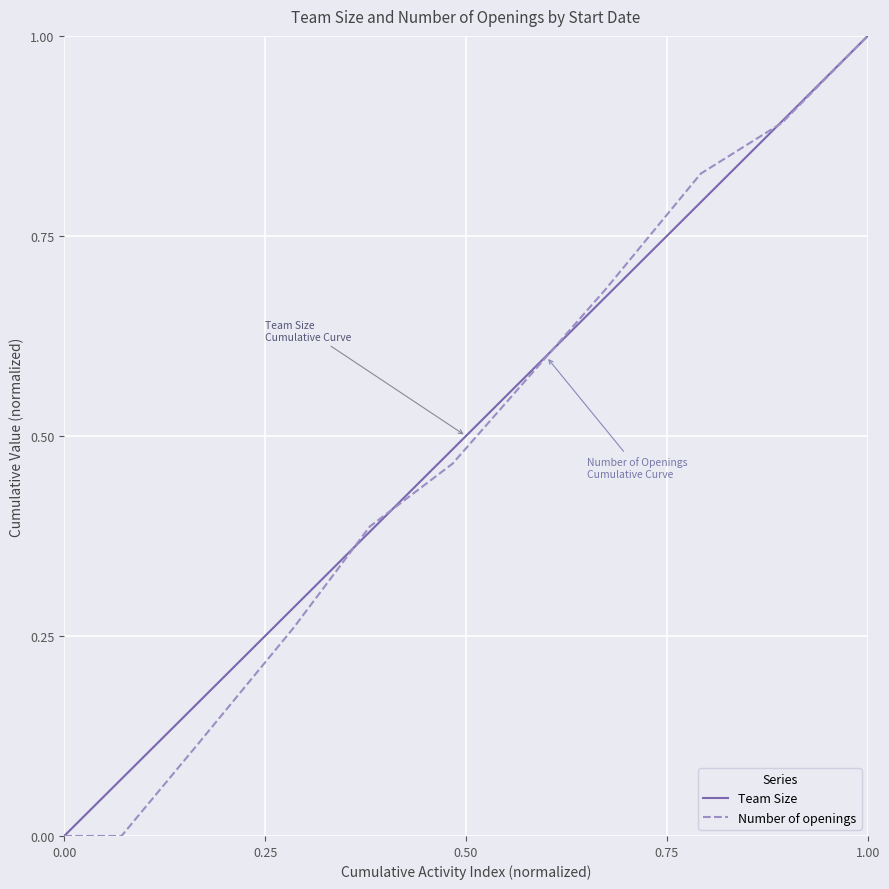

How many Number of openings values are between 0 and 1?

11